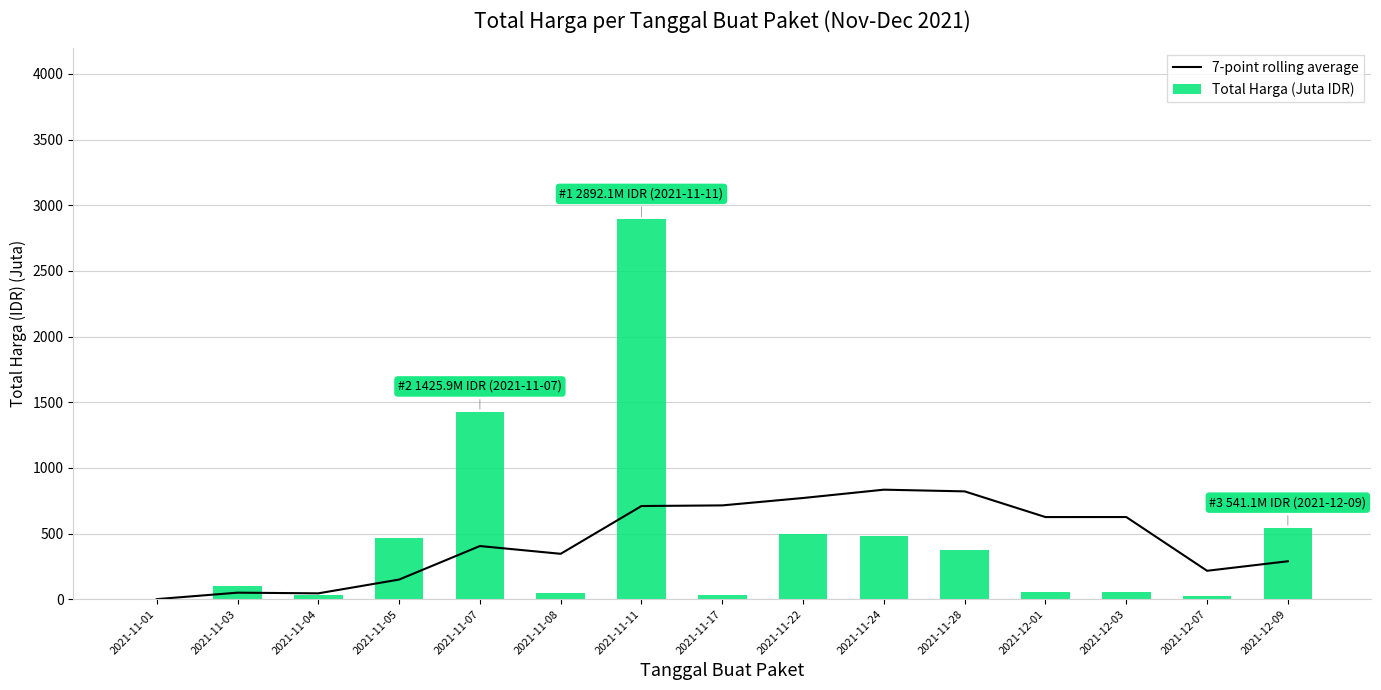

What is the maximum value shown in the chart?

2892.1